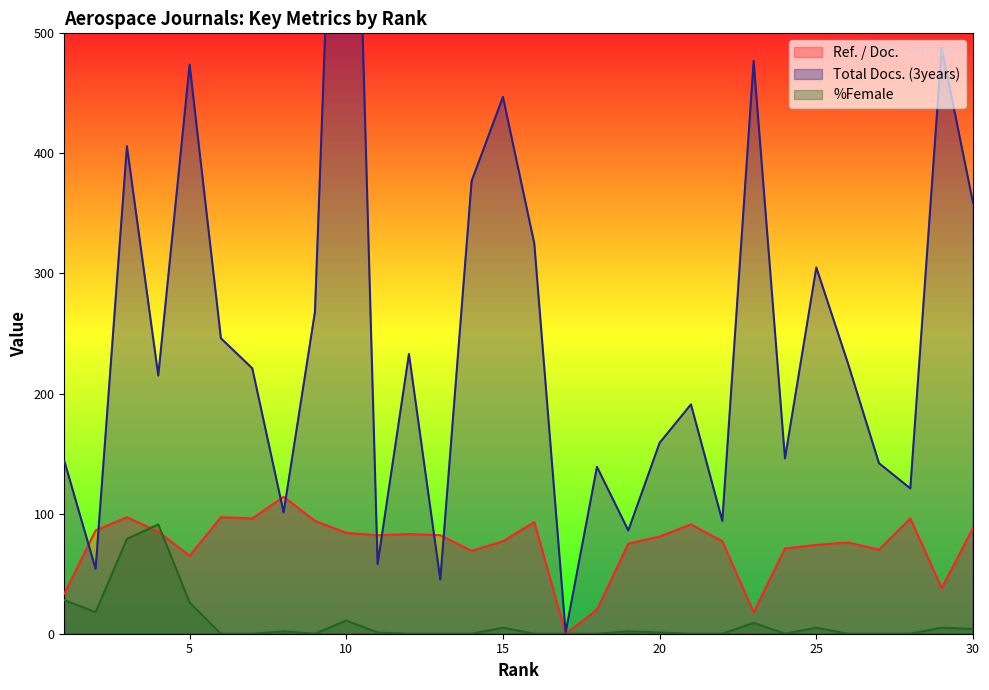

At which category does %Female reach its first local valley?

2